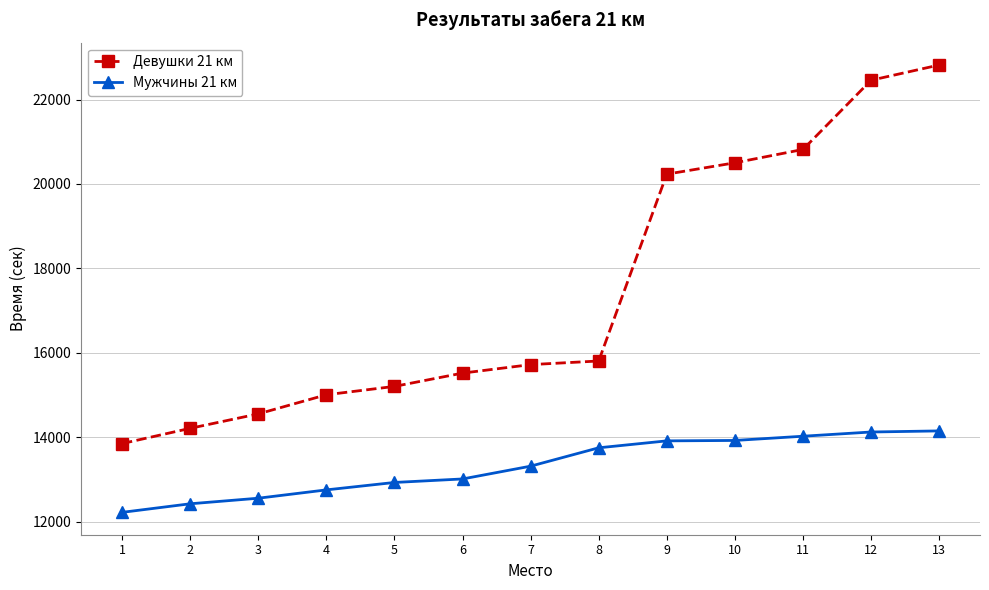

True or false: Мужчины 21 км and Девушки 21 км intersect in this chart.

False